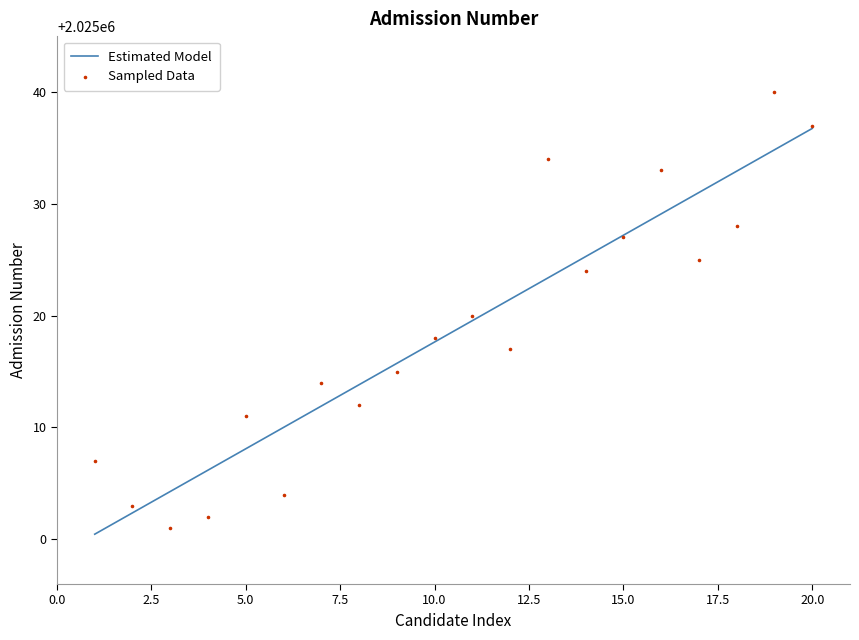

At how many categories does at least one series exceed 2025011?

14